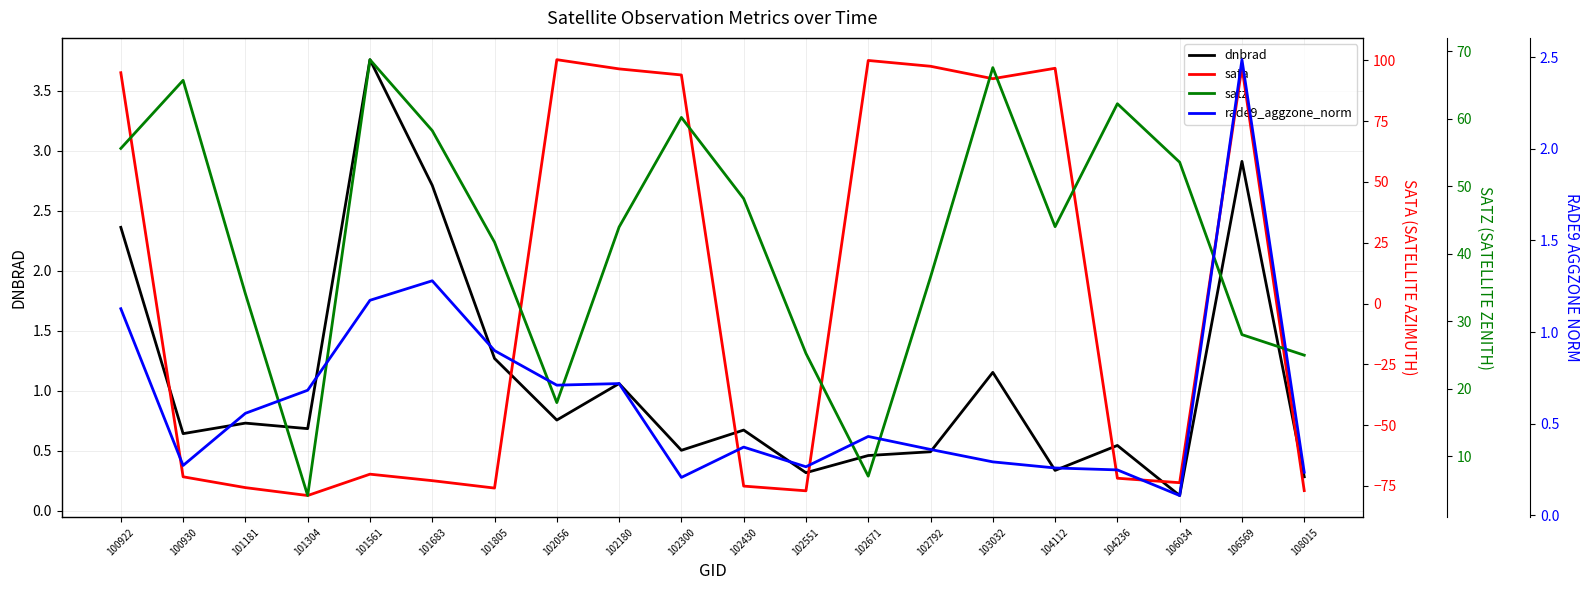

The sata series shows 158.0 at 106569. True or false?

False